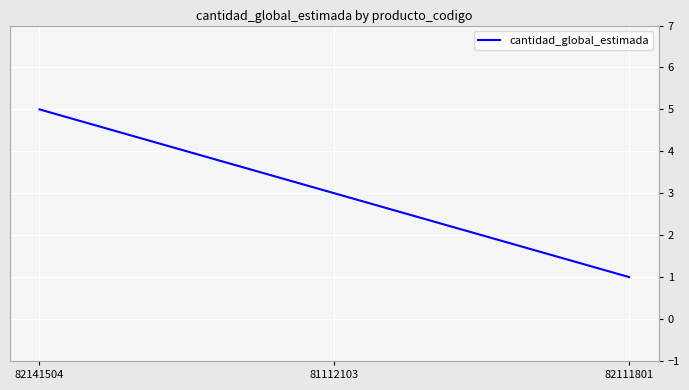

What is the maximum value shown in the chart?

5